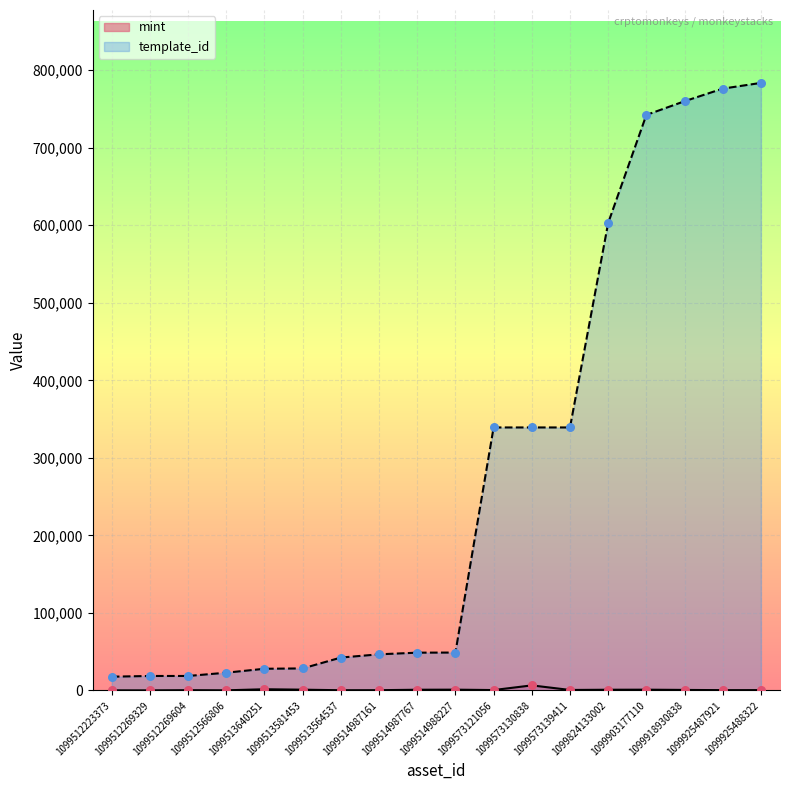

Which series has the largest total across all categories?

template_id